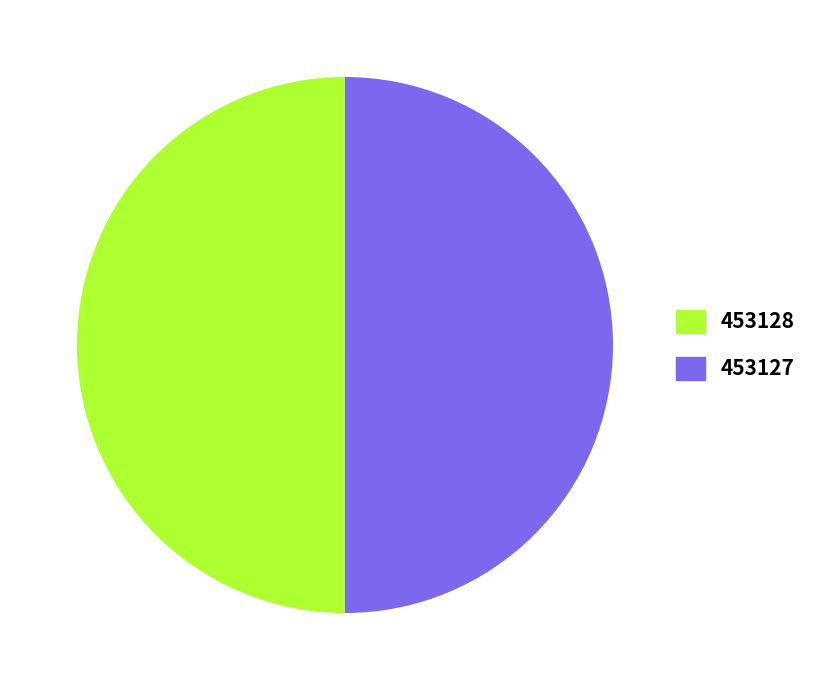

Combined, do 453127 and 453128 account for over 50%?

Yes